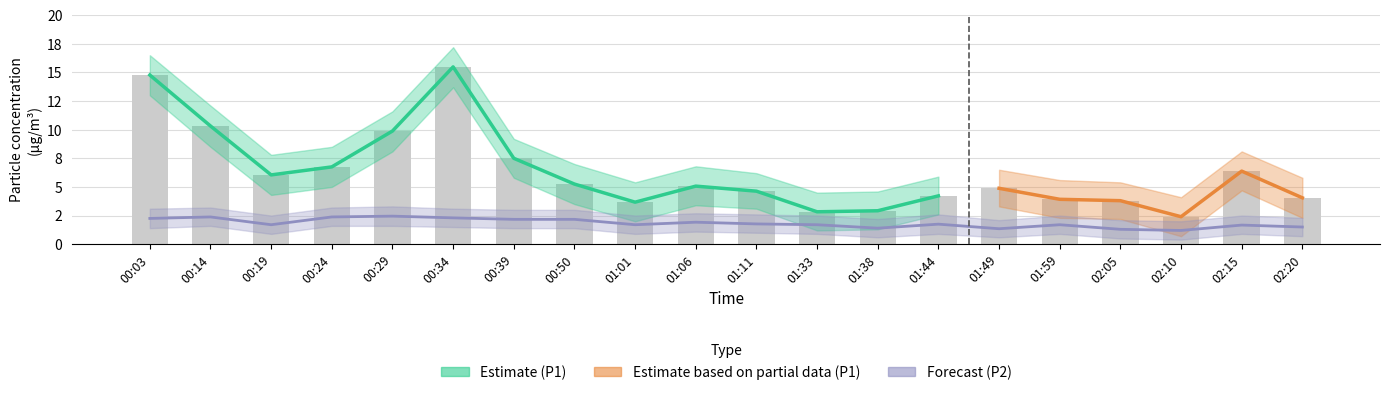

Reading left to right, list all the values displayed in this chart.

P1: 14.8	10.3	6.0	6.8	9.9	15.5	7.5	5.2	3.7	5.1	4.6	2.8	2.9	4.2	4.9	3.9	3.8	2.4	6.4	4.0
P2: 2.2	2.4	1.7	2.4	2.5	2.3	2.2	2.2	1.7	1.9	1.8	1.7	1.4	1.8	1.4	1.7	1.3	1.2	1.7	1.5
P1_upper: 16.5	12.1	7.8	8.5	11.6	17.2	9.2	7.0	5.4	6.8	6.2	4.5	4.6	5.9	6.5	5.6	5.4	4.1	8.1	5.8
P1_lower: 13.0	8.5	4.3	5.0	8.1	13.7	5.8	3.5	2.0	3.4	3.1	1.2	1.3	2.6	3.3	2.3	2.2	0.7	4.7	2.3
P2_upper: 3.1	3.2	2.5	3.2	3.3	3.1	3.0	3.0	2.5	2.7	2.6	2.5	2.2	2.6	2.1	2.5	2.1	2.0	2.5	2.3
P2_lower: 1.4	1.6	0.9	1.6	1.6	1.5	1.4	1.4	0.9	1.1	1.0	0.9	0.6	0.9	0.6	0.9	0.5	0.4	0.9	0.7